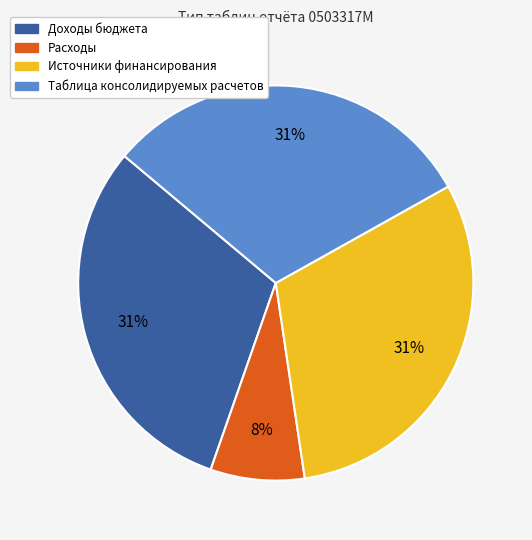

Combined, do Доходы бюджета and Таблица консолидируемых расчетов account for over 50%?

Yes